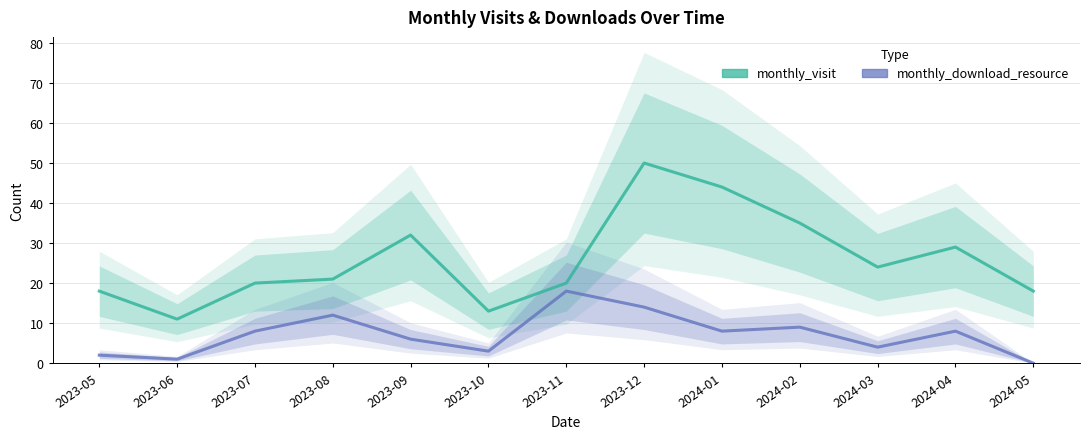

Rank the series by their maximum value, from highest to lowest.

monthly_visit, monthly_download_resource